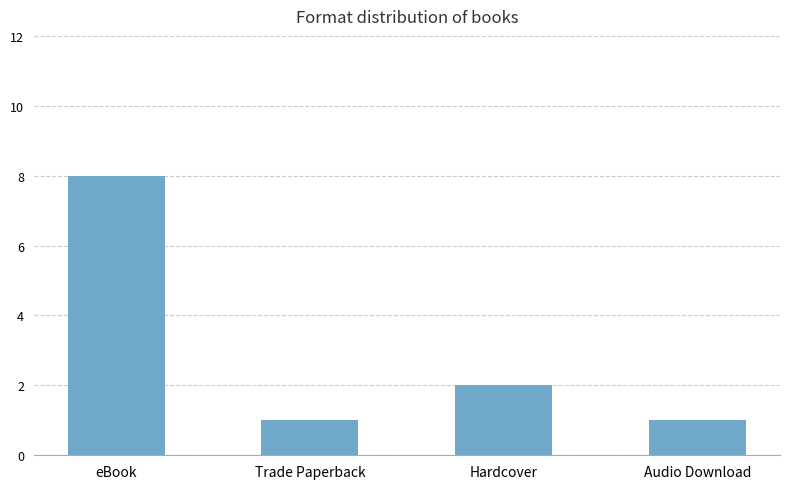

How many bars are there in total?

4